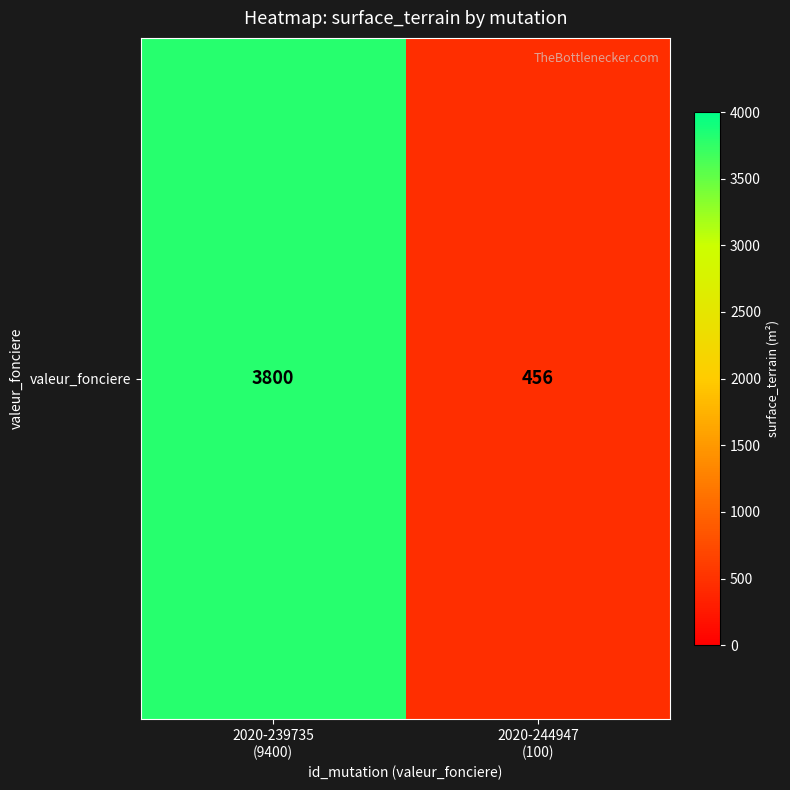

How many values are between 456 and 3800?

2